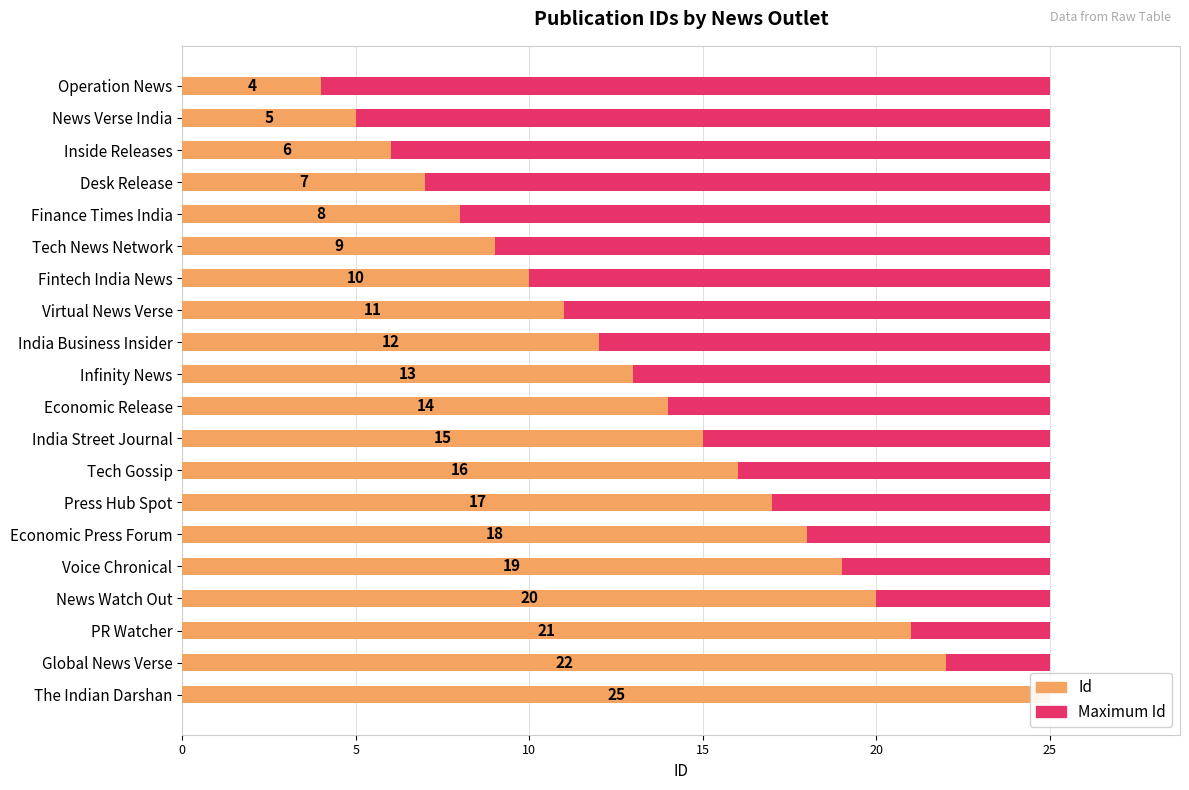

Does the chart contain any negative values?

No